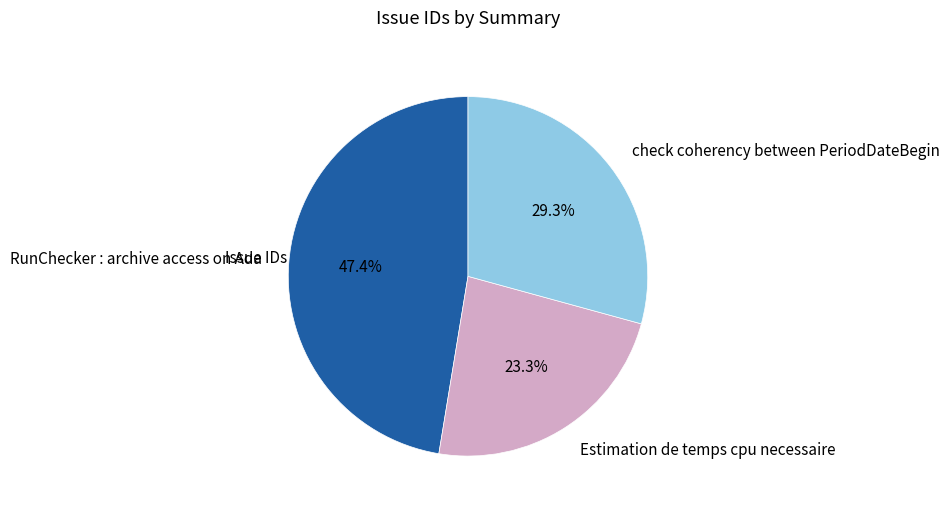

Between check coherency between PeriodDateBegin and RunChecker : archive access on Ada, which is larger?

RunChecker : archive access on Ada